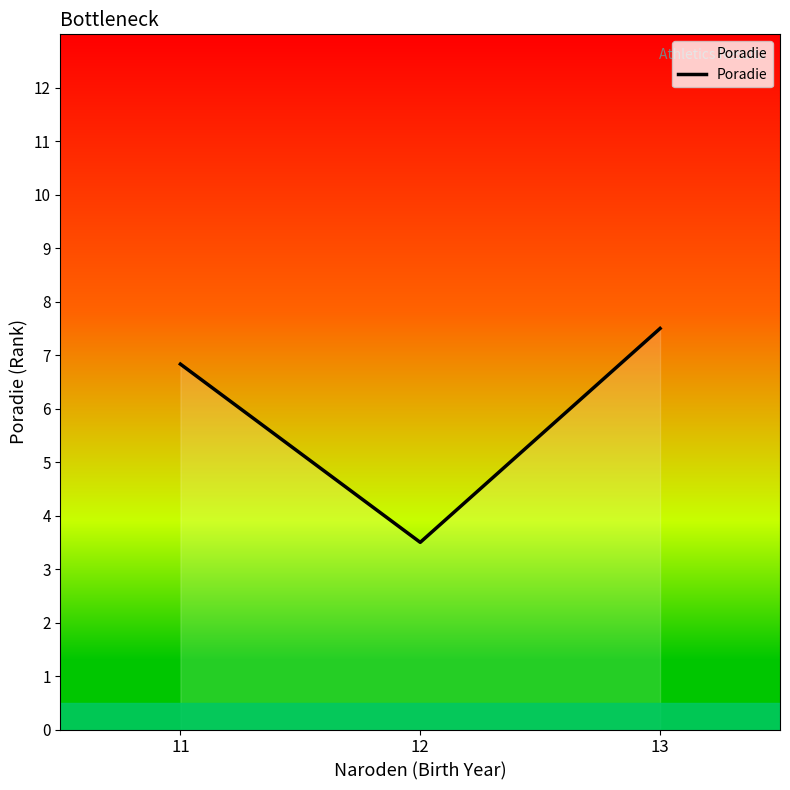

Between 11 and 13, which is larger?

13